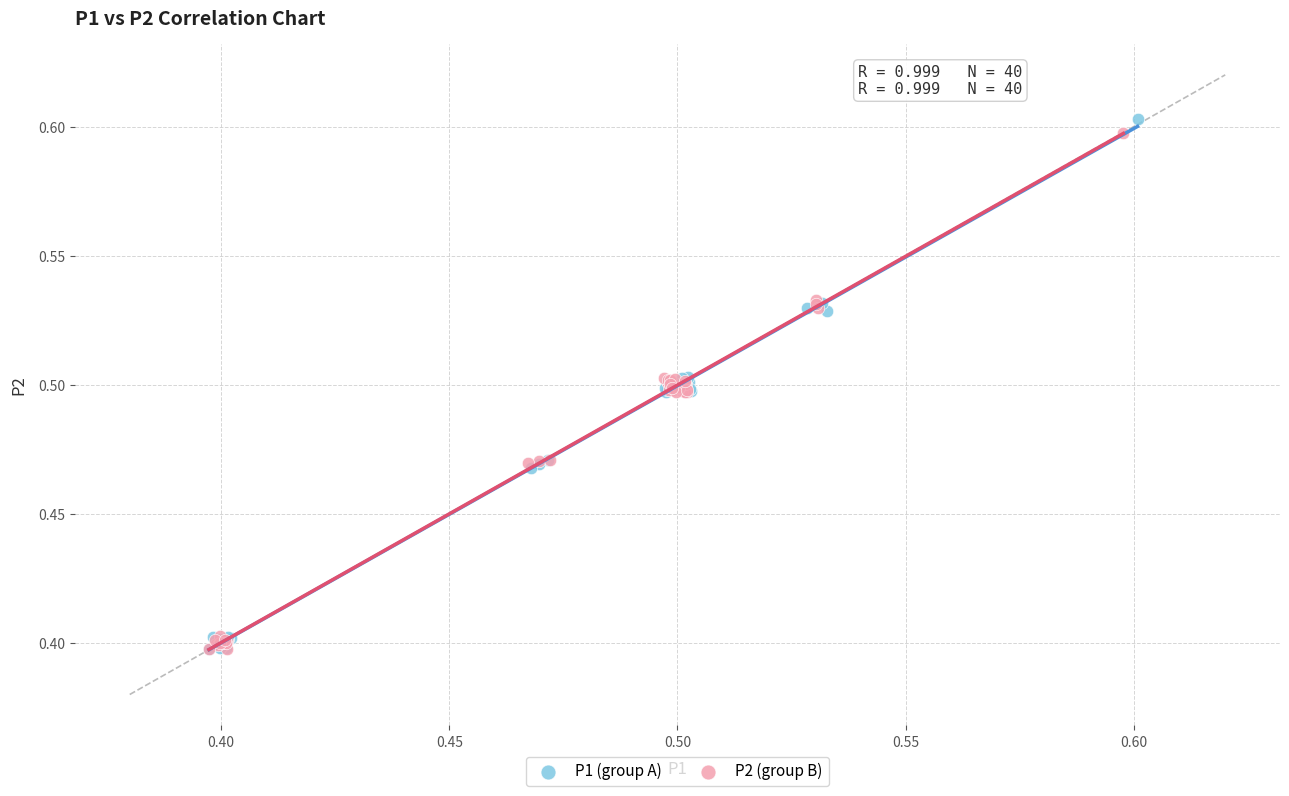

Which series has the widest spread of Y values?

P1 (group A)